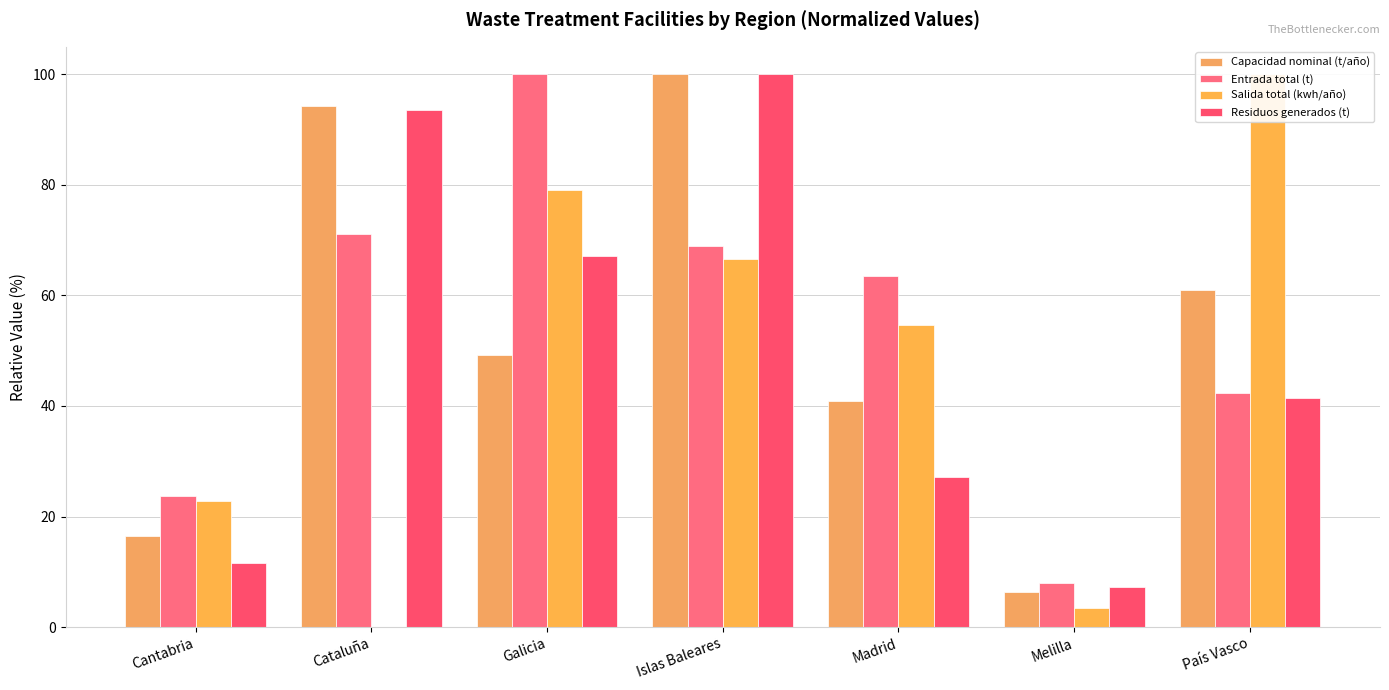

What is the total value across all series at Cantabria?

74.4